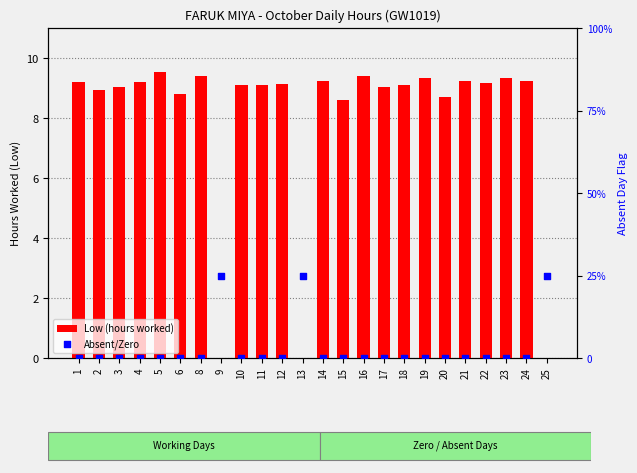

What are all the series names shown in the legend?

Low (hours worked), Absent/Zero